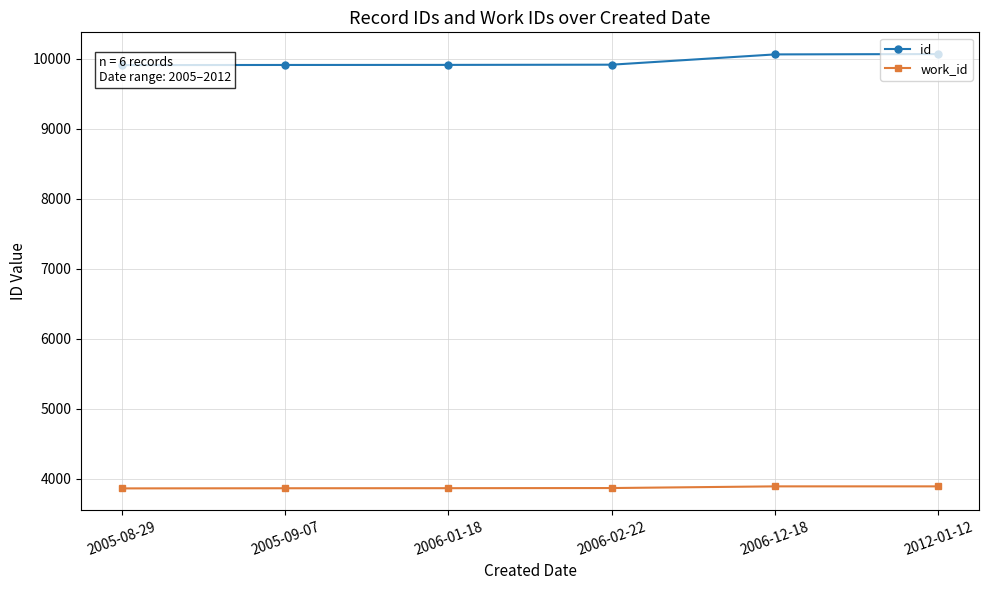

Which category has the lowest value across all series?

2005-08-29